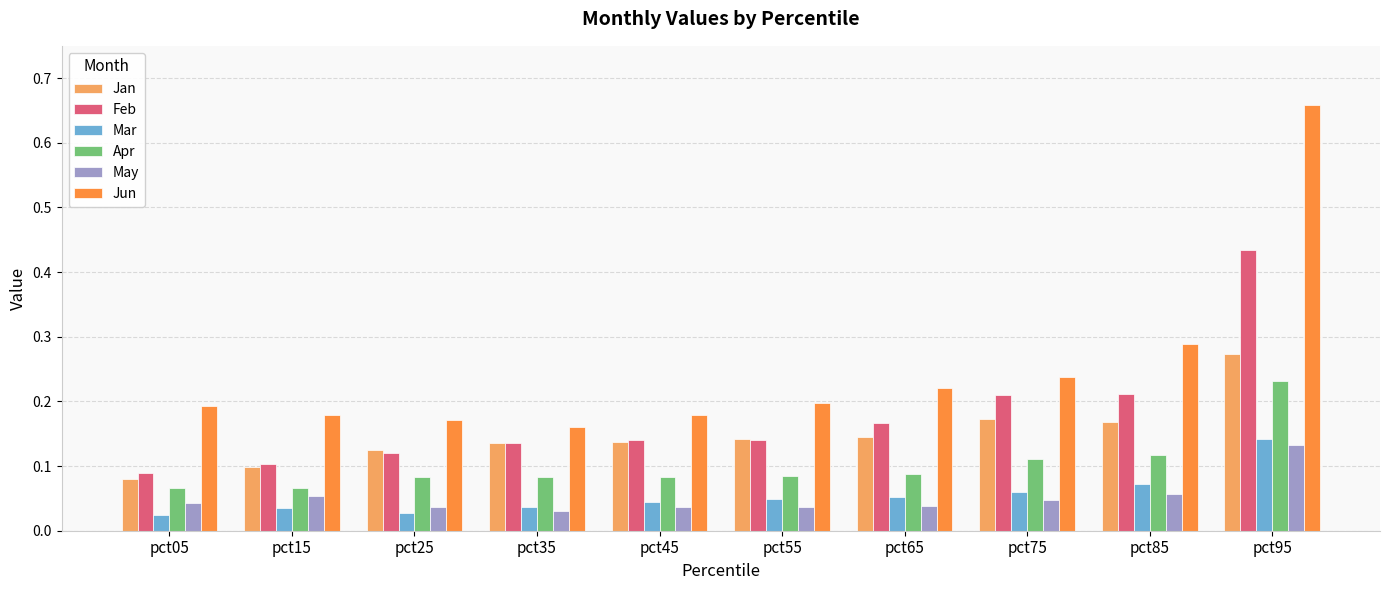

Count the Apr values in the range 0 to 1.

10